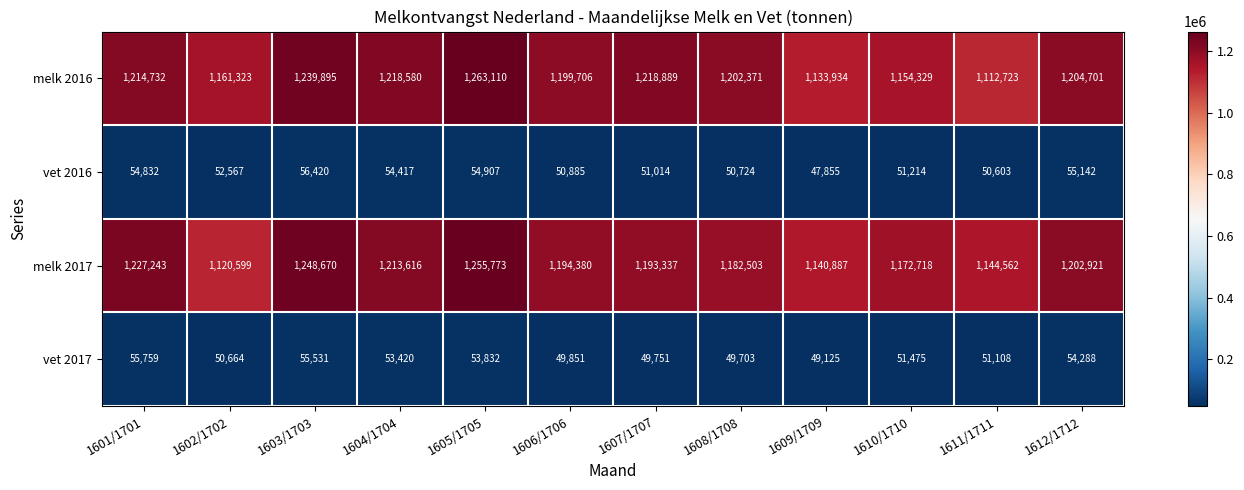

Which category has the highest value in the vet 2017 series?

1601/1701